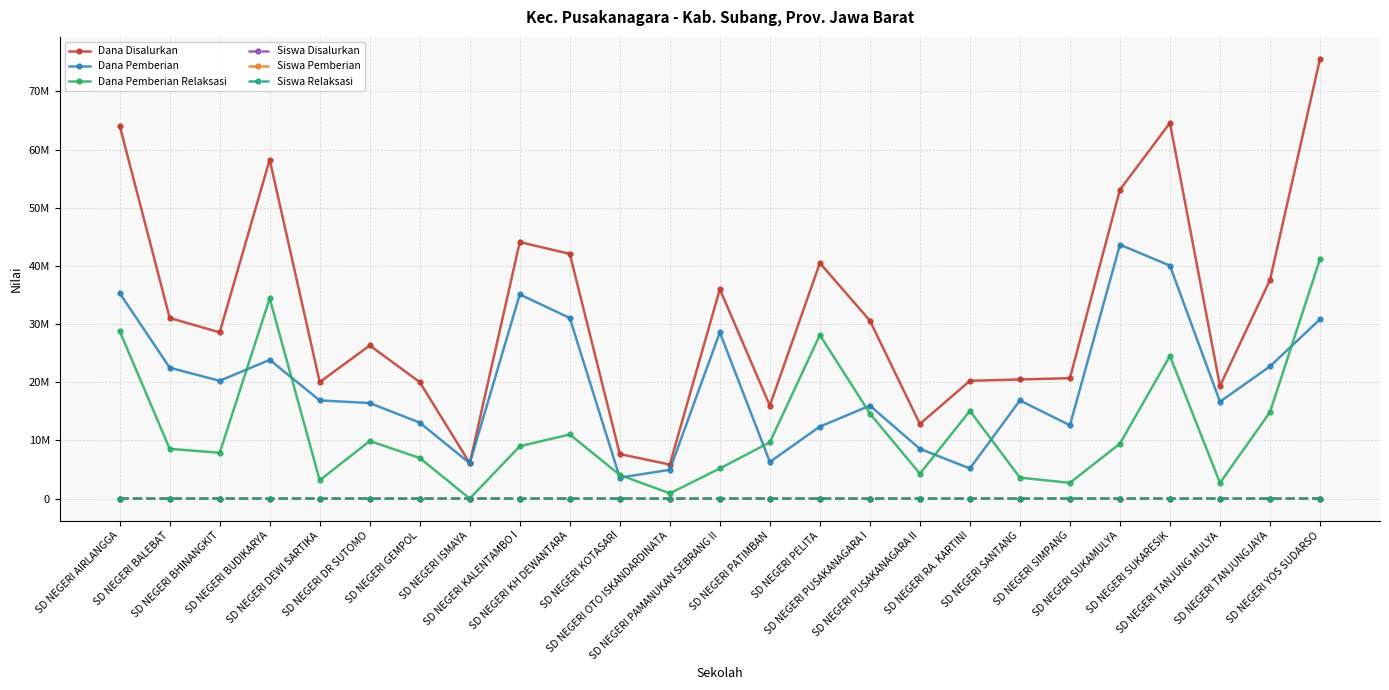

Reading left to right, extract all data points from this chart.

Dana Disalurkan: SD NEGERI AIRLANGGA=64125000	SD NEGERI BALEBAT=31050000	SD NEGERI BHINANGKIT=28575000	SD NEGERI BUDIKARYA=58275000	SD NEGERI DEWI SARTIKA=20025000	SD NEGERI DR SUTOMO=26325000	SD NEGERI GEMPOL=20025000	SD NEGERI ISMAYA=6075000	SD NEGERI KALENTAMBO I=44100000	SD NEGERI KH DEWANTARA=42075000	SD NEGERI KOTASARI=7650000	SD NEGERI OTO ISKANDARDINATA=5850000	SD NEGERI PAMANUKAN SEBRANG II=36000000	SD NEGERI PATIMBAN=15975000	SD NEGERI PELITA=40500000	SD NEGERI PUSAKANAGARA I=30600000	SD NEGERI PUSAKANAGARA II=12825000	SD NEGERI RA. KARTINI=20250000	SD NEGERI SANTANG=20475000	SD NEGERI SIMPANG=20700000	SD NEGERI SUKAMULYA=53100000	SD NEGERI SUKARESIK=64575000	SD NEGERI TANJUNG MULYA=19350000	SD NEGERI TANJUNGJAYA=37575000	SD NEGERI YOS SUDARSO=75600000
Dana Pemberian: SD NEGERI AIRLANGGA=35325000	SD NEGERI BALEBAT=22500000	SD NEGERI BHINANGKIT=20250000	SD NEGERI BUDIKARYA=23850000	SD NEGERI DEWI SARTIKA=16875000	SD NEGERI DR SUTOMO=16425000	SD NEGERI GEMPOL=13050000	SD NEGERI ISMAYA=6075000	SD NEGERI KALENTAMBO I=35100000	SD NEGERI KH DEWANTARA=31050000	SD NEGERI KOTASARI=3600000	SD NEGERI OTO ISKANDARDINATA=4950000	SD NEGERI PAMANUKAN SEBRANG II=28575000	SD NEGERI PATIMBAN=6300000	SD NEGERI PELITA=12375000	SD NEGERI PUSAKANAGARA I=15975000	SD NEGERI PUSAKANAGARA II=8550000	SD NEGERI RA. KARTINI=5175000	SD NEGERI SANTANG=16875000	SD NEGERI SIMPANG=12600000	SD NEGERI SUKAMULYA=43650000	SD NEGERI SUKARESIK=40050000	SD NEGERI TANJUNG MULYA=16650000	SD NEGERI TANJUNGJAYA=22725000	SD NEGERI YOS SUDARSO=30825000
Dana Pemberian Relaksasi: SD NEGERI AIRLANGGA=28800000	SD NEGERI BALEBAT=8550000	SD NEGERI BHINANGKIT=7875000	SD NEGERI BUDIKARYA=34425000	SD NEGERI DEWI SARTIKA=3150000	SD NEGERI DR SUTOMO=9900000	SD NEGERI GEMPOL=6975000	SD NEGERI ISMAYA=0	SD NEGERI KALENTAMBO I=9000000	SD NEGERI KH DEWANTARA=11025000	SD NEGERI KOTASARI=4050000	SD NEGERI OTO ISKANDARDINATA=900000	SD NEGERI PAMANUKAN SEBRANG II=5175000	SD NEGERI PATIMBAN=9675000	SD NEGERI PELITA=28125000	SD NEGERI PUSAKANAGARA I=14625000	SD NEGERI PUSAKANAGARA II=4275000	SD NEGERI RA. KARTINI=15075000	SD NEGERI SANTANG=3600000	SD NEGERI SIMPANG=2700000	SD NEGERI SUKAMULYA=9450000	SD NEGERI SUKARESIK=24525000	SD NEGERI TANJUNG MULYA=2700000	SD NEGERI TANJUNGJAYA=14850000	SD NEGERI YOS SUDARSO=41175000
Siswa Disalurkan: SD NEGERI AIRLANGGA=154	SD NEGERI BALEBAT=75	SD NEGERI BHINANGKIT=76	SD NEGERI BUDIKARYA=142	SD NEGERI DEWI SARTIKA=49	SD NEGERI DR SUTOMO=64	SD NEGERI GEMPOL=50	SD NEGERI ISMAYA=16	SD NEGERI KALENTAMBO I=105	SD NEGERI KH DEWANTARA=106	SD NEGERI KOTASARI=18	SD NEGERI OTO ISKANDARDINATA=16	SD NEGERI PAMANUKAN SEBRANG II=92	SD NEGERI PATIMBAN=38	SD NEGERI PELITA=96	SD NEGERI PUSAKANAGARA I=74	SD NEGERI PUSAKANAGARA II=31	SD NEGERI RA. KARTINI=51	SD NEGERI SANTANG=51	SD NEGERI SIMPANG=52	SD NEGERI SUKAMULYA=137	SD NEGERI SUKARESIK=167	SD NEGERI TANJUNG MULYA=46	SD NEGERI TANJUNGJAYA=100	SD NEGERI YOS SUDARSO=197
Siswa Pemberian: SD NEGERI AIRLANGGA=84	SD NEGERI BALEBAT=54	SD NEGERI BHINANGKIT=48	SD NEGERI BUDIKARYA=60	SD NEGERI DEWI SARTIKA=38	SD NEGERI DR SUTOMO=39	SD NEGERI GEMPOL=32	SD NEGERI ISMAYA=16	SD NEGERI KALENTAMBO I=78	SD NEGERI KH DEWANTARA=73	SD NEGERI KOTASARI=8	SD NEGERI OTO ISKANDARDINATA=14	SD NEGERI PAMANUKAN SEBRANG II=66	SD NEGERI PATIMBAN=15	SD NEGERI PELITA=29	SD NEGERI PUSAKANAGARA I=36	SD NEGERI PUSAKANAGARA II=20	SD NEGERI RA. KARTINI=12	SD NEGERI SANTANG=42	SD NEGERI SIMPANG=29	SD NEGERI SUKAMULYA=103	SD NEGERI SUKARESIK=97	SD NEGERI TANJUNG MULYA=39	SD NEGERI TANJUNGJAYA=57	SD NEGERI YOS SUDARSO=76
Siswa Relaksasi: SD NEGERI AIRLANGGA=70	SD NEGERI BALEBAT=21	SD NEGERI BHINANGKIT=27	SD NEGERI BUDIKARYA=82	SD NEGERI DEWI SARTIKA=11	SD NEGERI DR SUTOMO=25	SD NEGERI GEMPOL=18	SD NEGERI ISMAYA=0	SD NEGERI KALENTAMBO I=27	SD NEGERI KH DEWANTARA=33	SD NEGERI KOTASARI=10	SD NEGERI OTO ISKANDARDINATA=2	SD NEGERI PAMANUKAN SEBRANG II=21	SD NEGERI PATIMBAN=23	SD NEGERI PELITA=67	SD NEGERI PUSAKANAGARA I=38	SD NEGERI PUSAKANAGARA II=11	SD NEGERI RA. KARTINI=39	SD NEGERI SANTANG=9	SD NEGERI SIMPANG=11	SD NEGERI SUKAMULYA=34	SD NEGERI SUKARESIK=70	SD NEGERI TANJUNG MULYA=7	SD NEGERI TANJUNGJAYA=43	SD NEGERI YOS SUDARSO=113